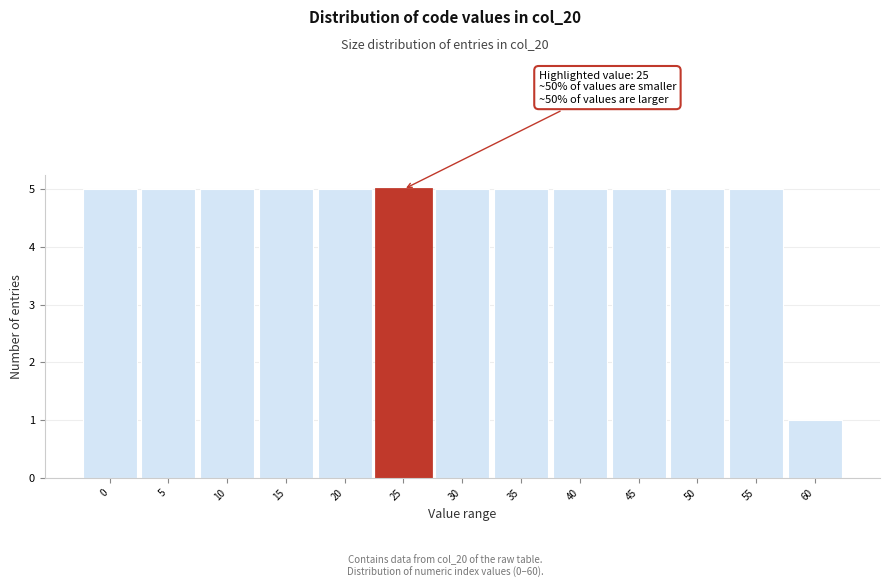

Reading left to right, extract all data points from this chart.

5	5	5	5	5	5	5	5	5	5	5	5	1